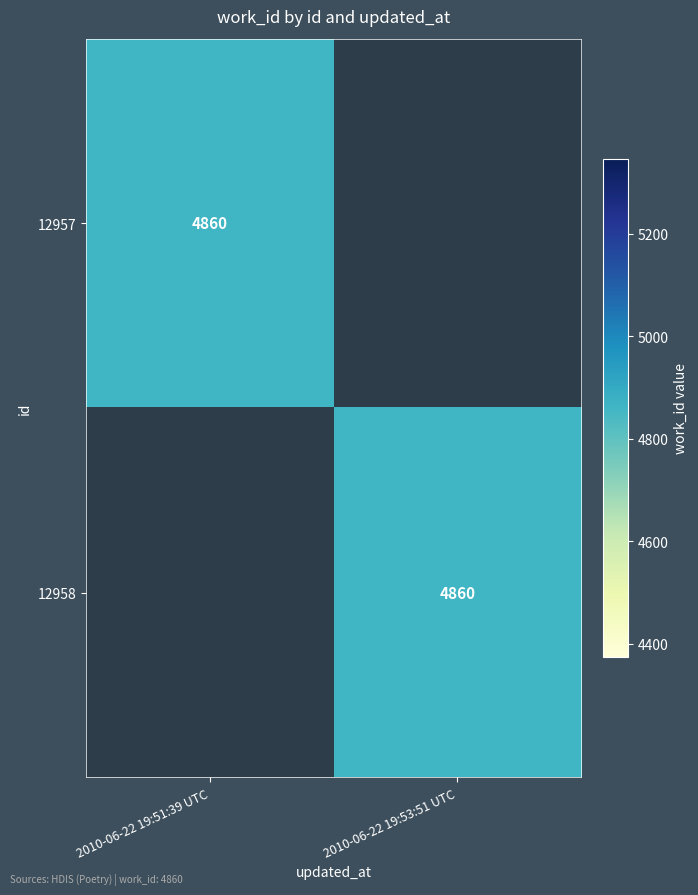

True or false: 12957 has a value of 4860 at 2010-06-22 19:51:39 UTC.

True